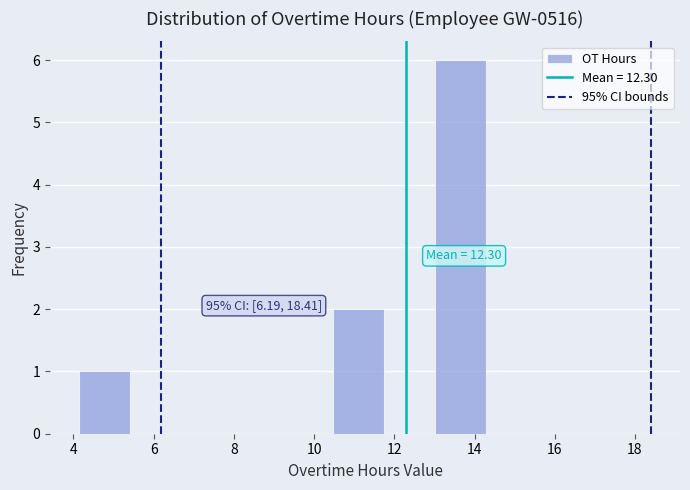

Over which range of the x-axis is the bar tallest?

13.0 to 14.2